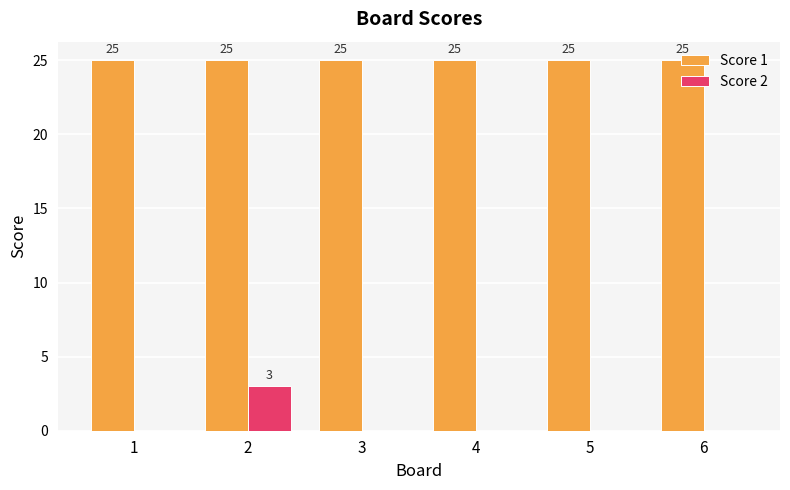

Count the number of categories in the chart.

6